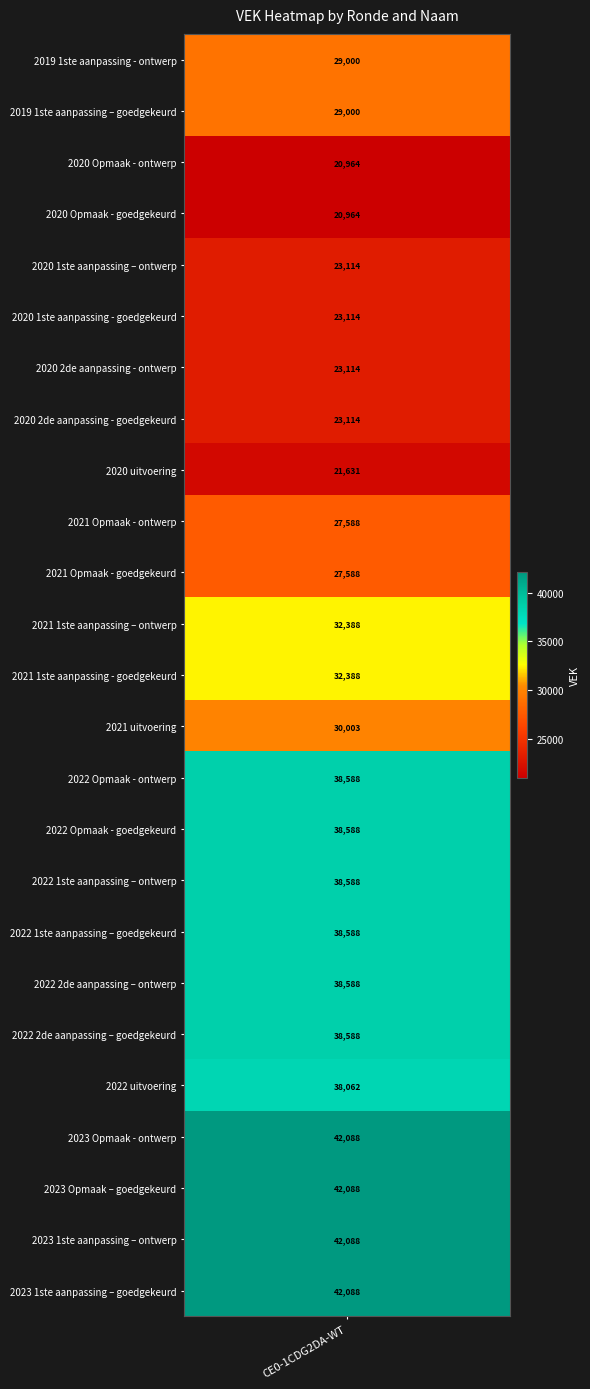

True or false: the data shows 21631 at CE0-1CDG2DA-WT_2020 uitvoering.

True